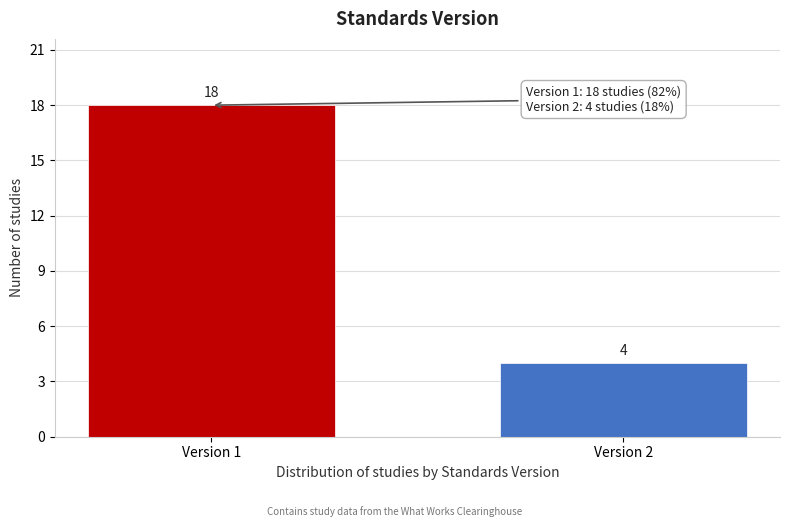

Reading right to left, list all the values displayed in this chart.

Version 2=4	Version 1=18